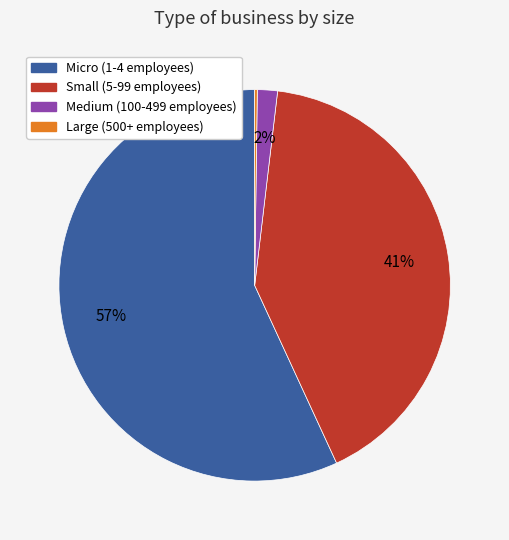

To the nearest percent, what is the average slice percentage?

25%